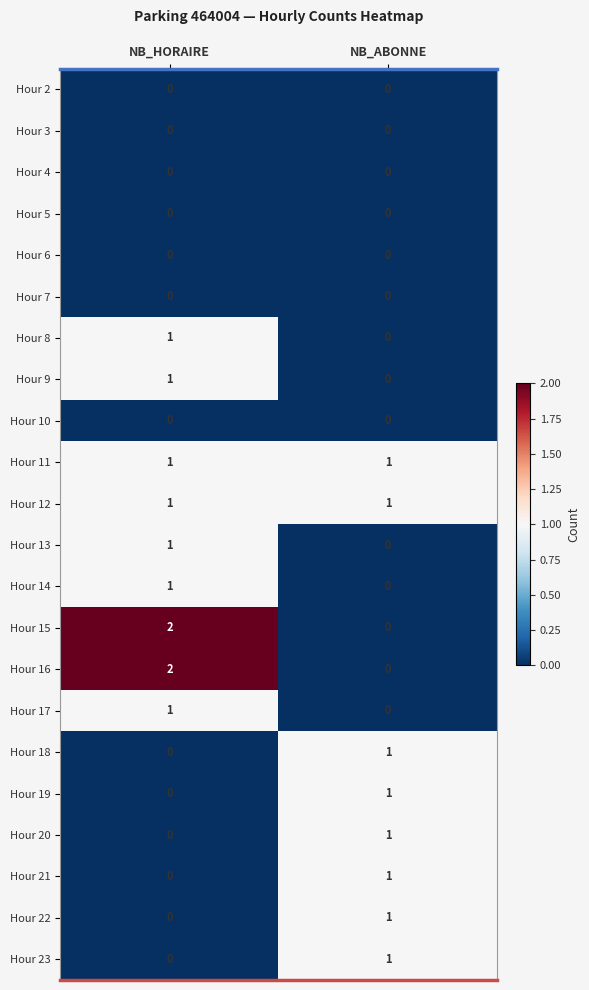

Where is Hour 18 nearest to the value 0?

NB_HORAIRE